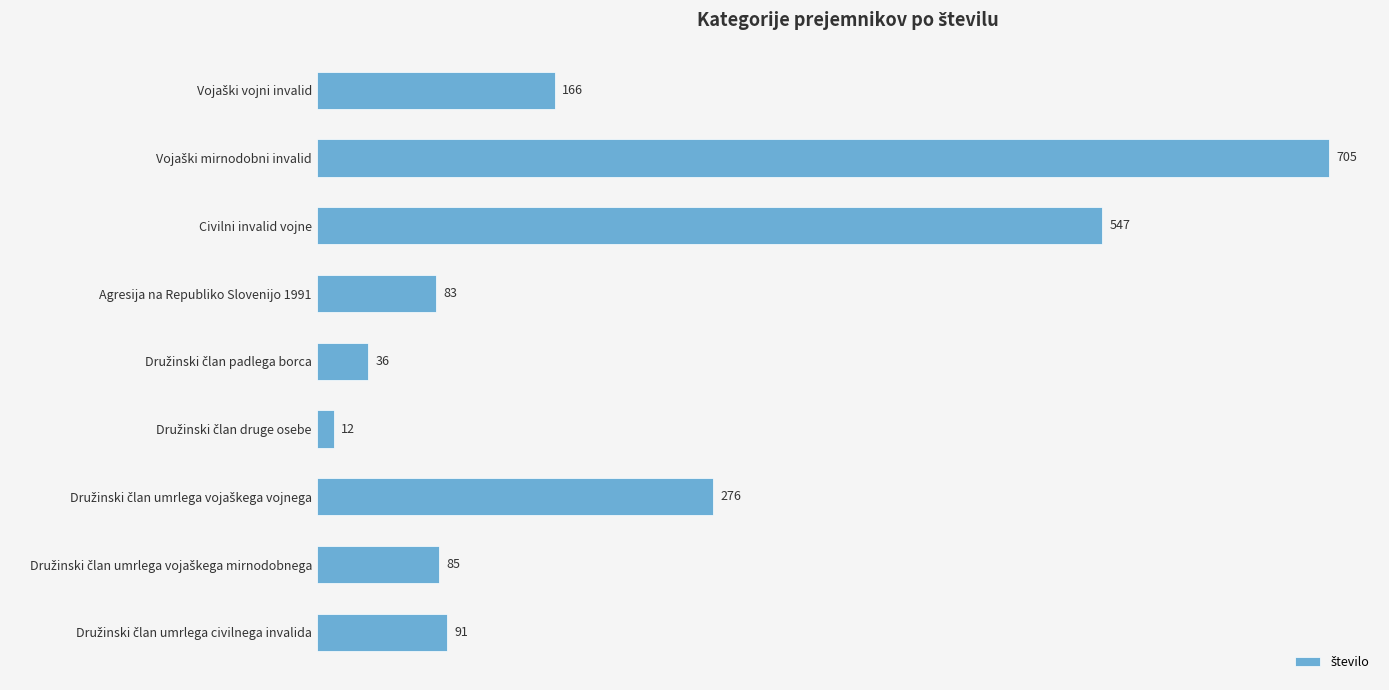

Are the bars grouped side by side (vs. stacked)?

No